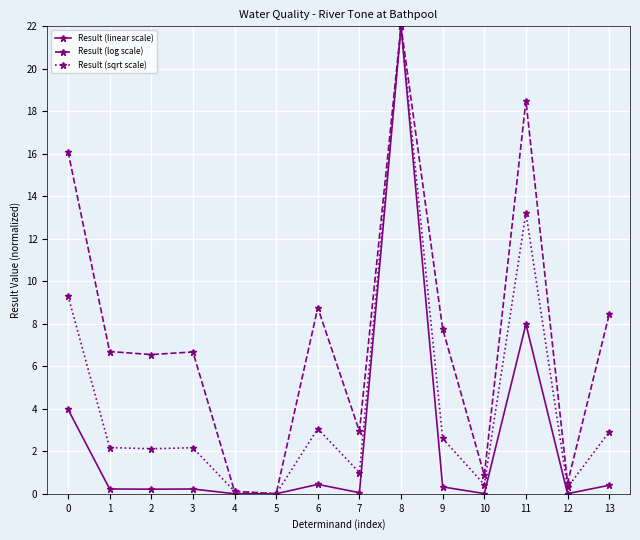

How many positive values does the Result (log scale) series have?

13